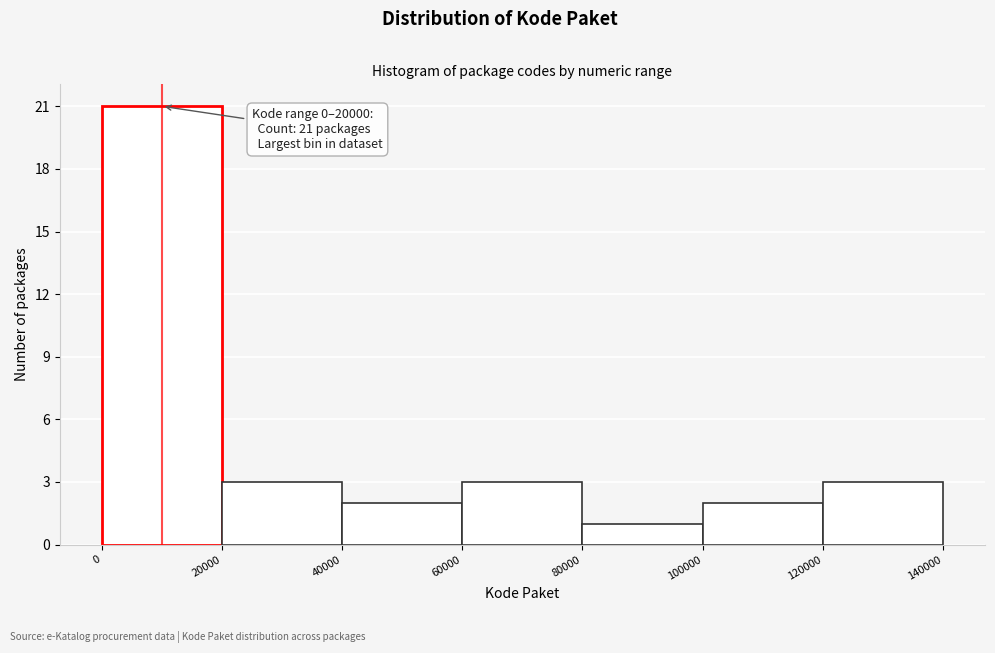

Over which range of the x-axis is the bar tallest?

0 to 20000